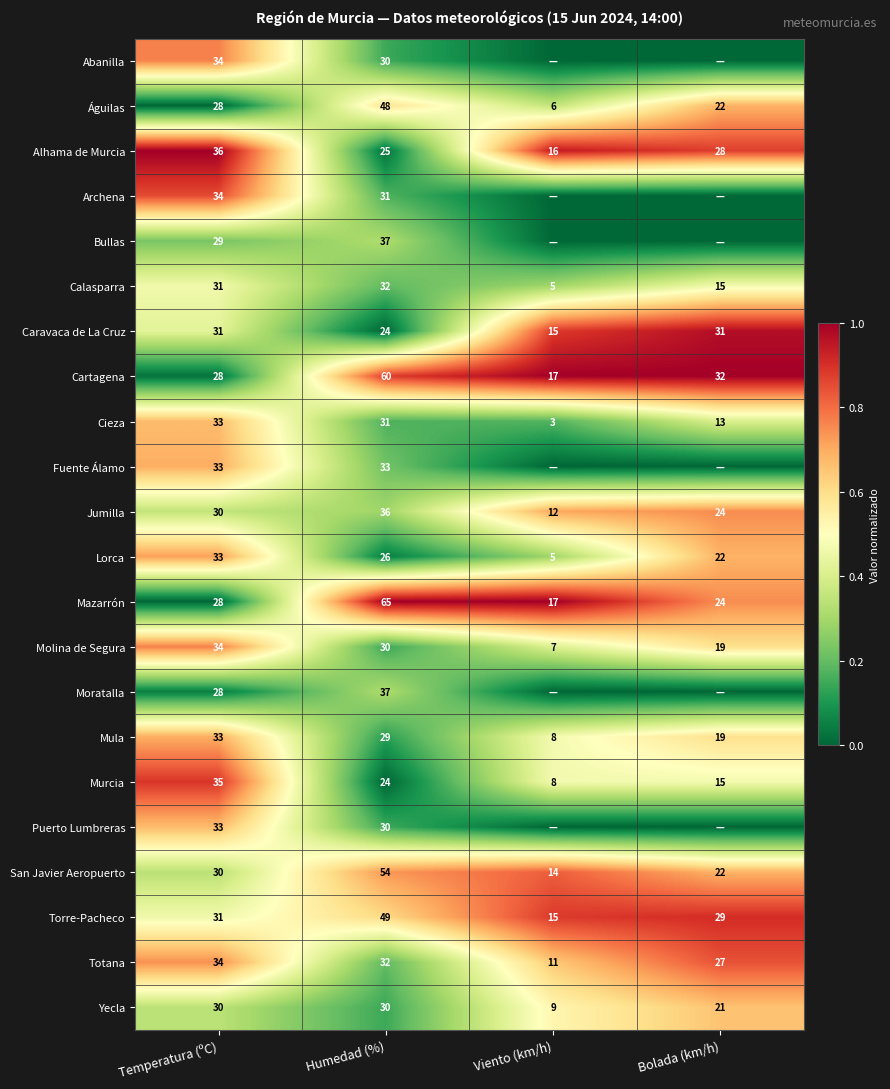

What is the sum of the Bullas values at Temperatura (ºC) and Humedad (%)?

66